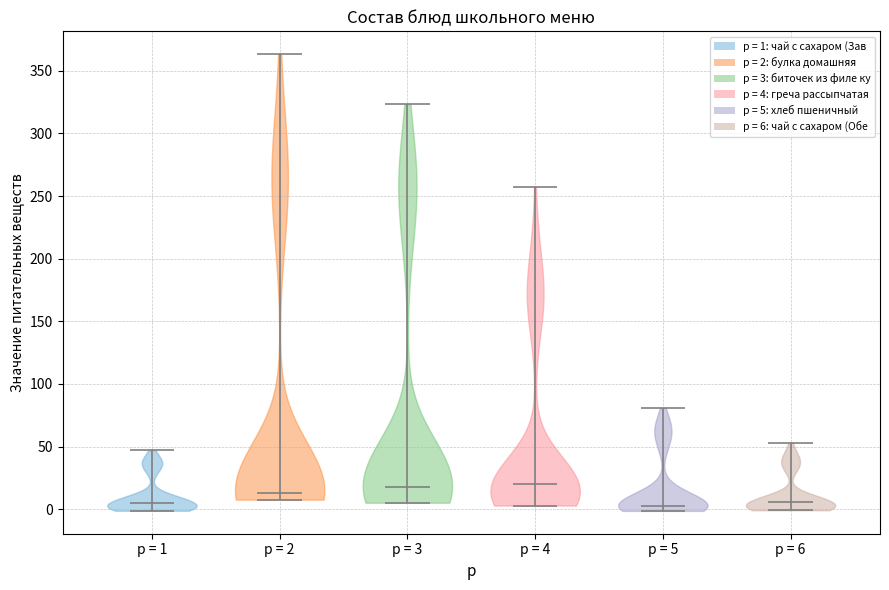

Reading left to right, read every violin against the y-axis: where its median line is, and the lowest and highest points it reaches. The values are not printed on the chart, so give them approximately, as read against the axis.

p = 1: median line 5, lowest point 0, highest point 45
p = 2: median line 15, lowest point 10, highest point 365
p = 3: median line 20, lowest point 5, highest point 325
p = 4: median line 20, lowest point 5, highest point 255
p = 5: median line 0, lowest point 0, highest point 80
p = 6: median line 5, lowest point 0, highest point 55